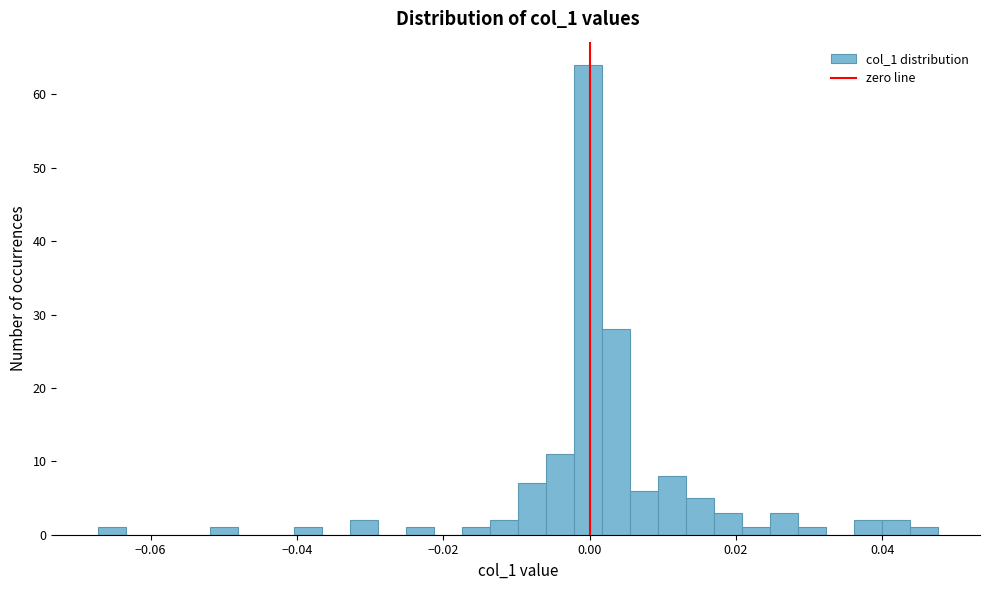

Around what value on the x-axis is the tallest bar? Give the approximate position of its centre, as read against the axis.

0.000